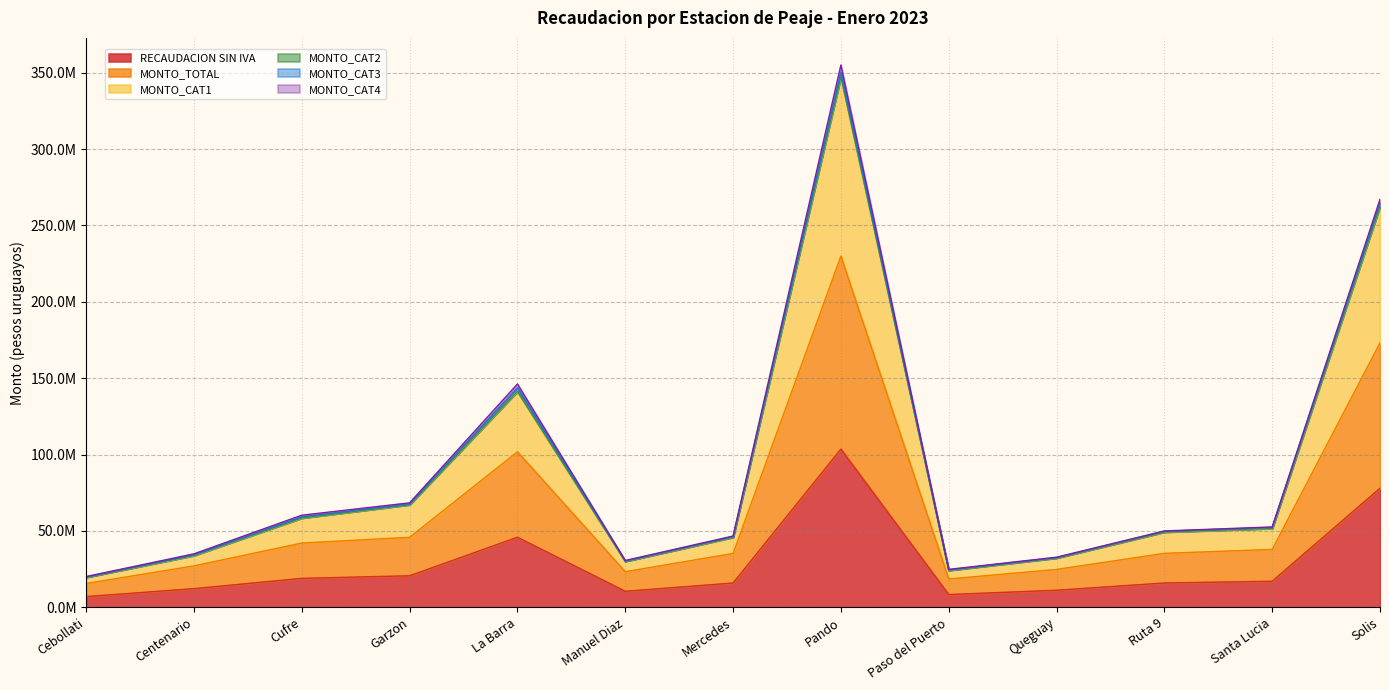

What is the label of the 6th point from the right?

Pando